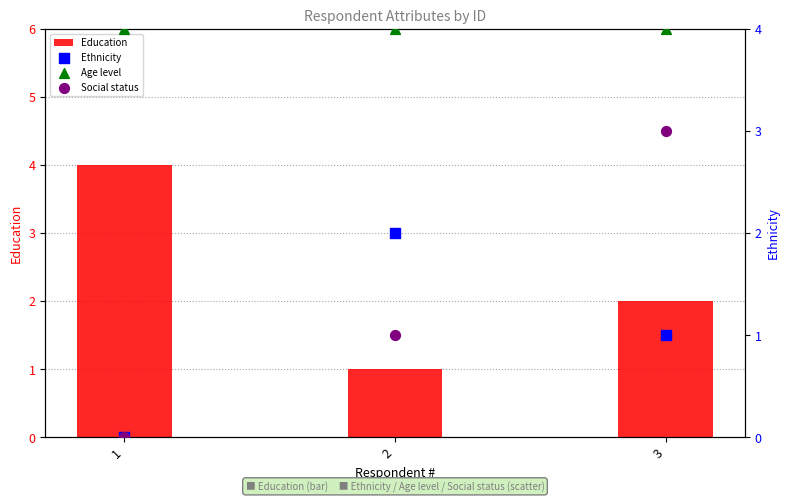

Which series reaches the maximum Y coordinate?

Education